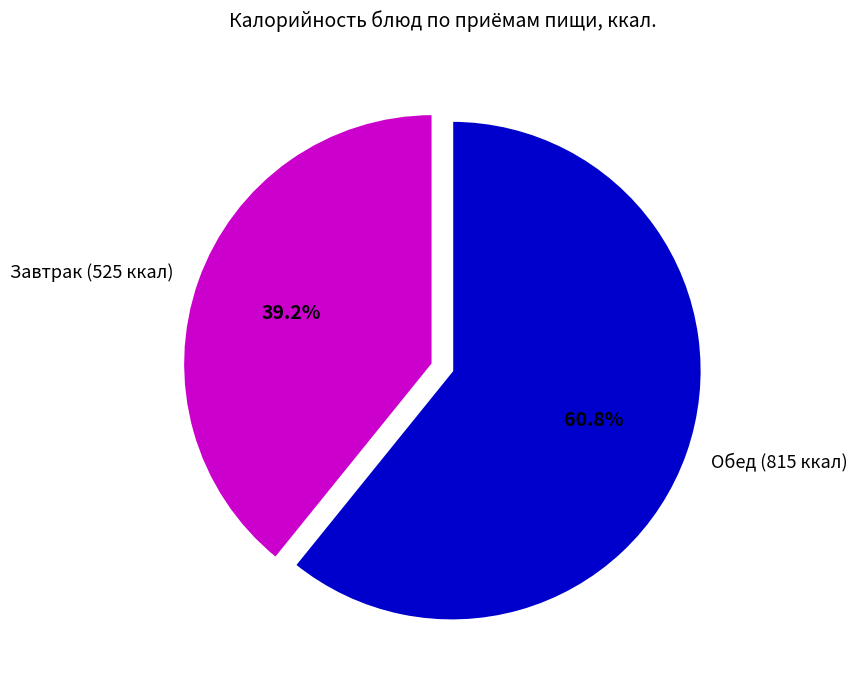

What is the total percentage of Завтрак (525 ккал) and Обед (815 ккал)?

100.0%